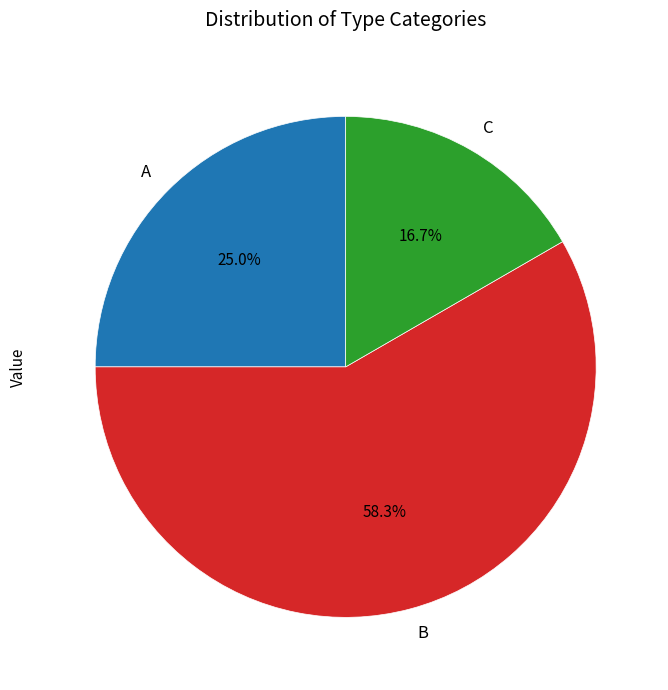

To the nearest percent, what is the difference between the largest and smallest slice percentages?

42%